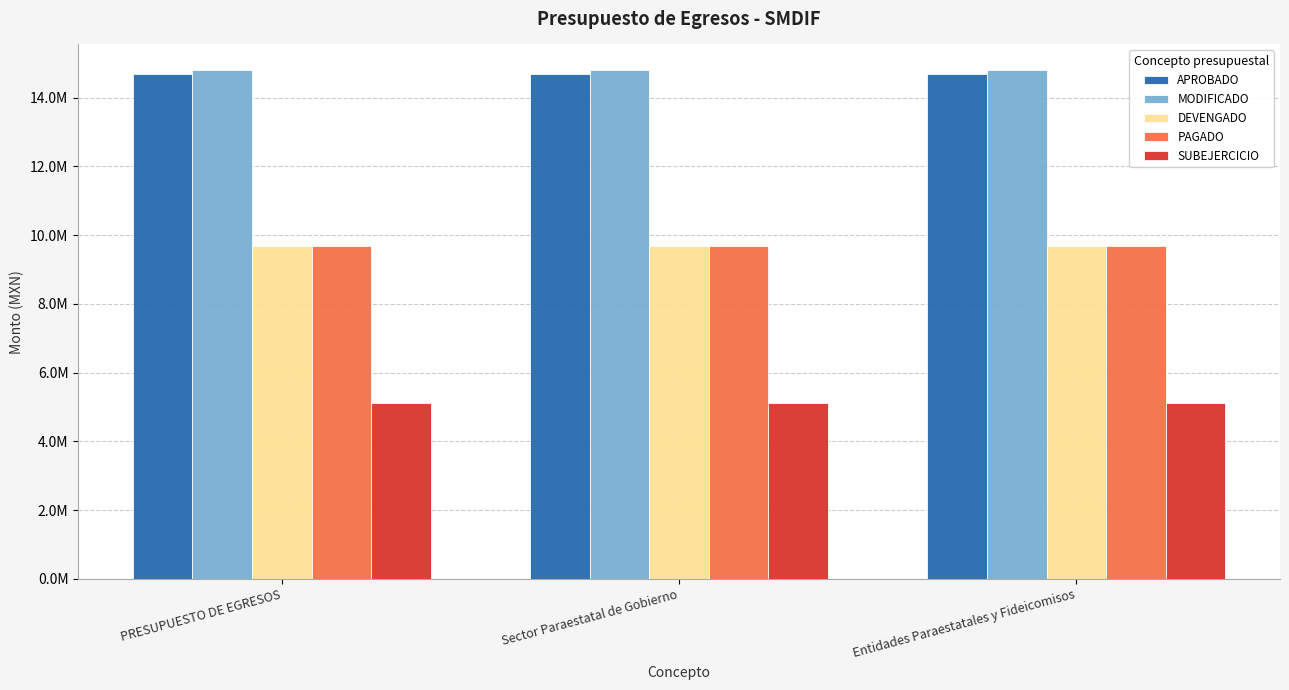

What are all the series names shown in the legend?

APROBADO, MODIFICADO, DEVENGADO, PAGADO, SUBEJERCICIO